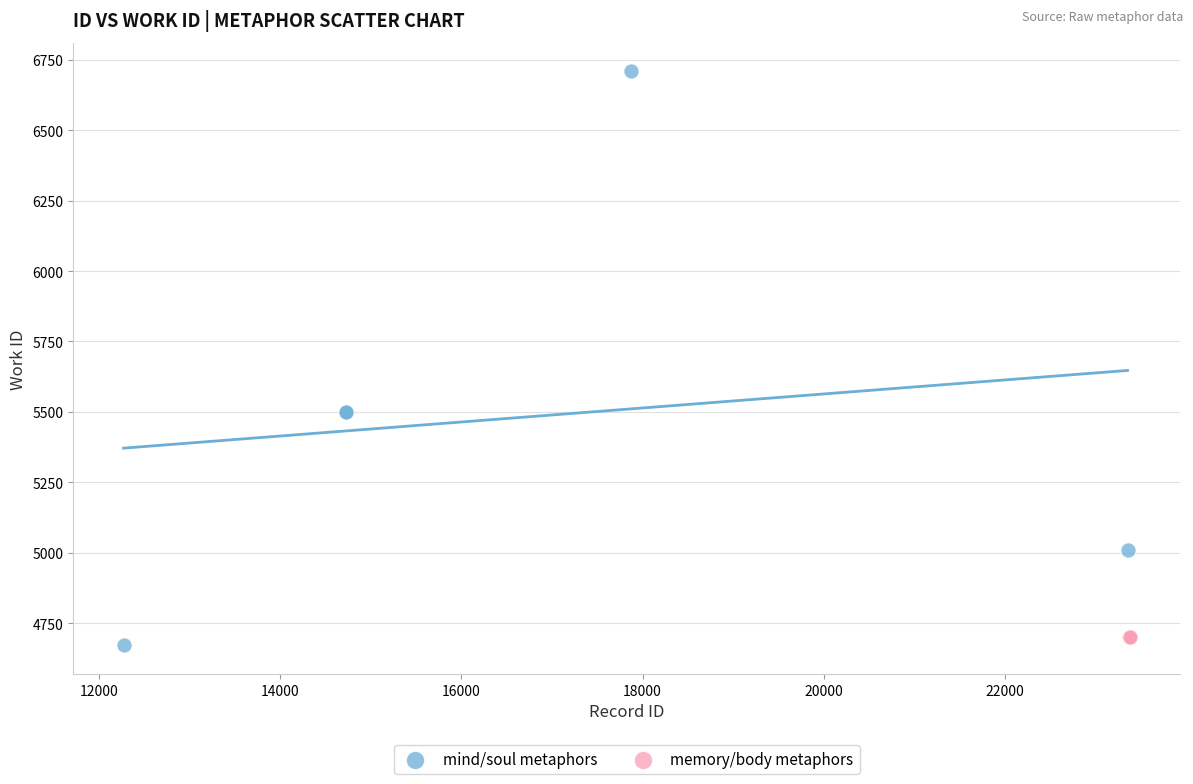

Which series reaches the maximum Y coordinate?

mind/soul metaphors